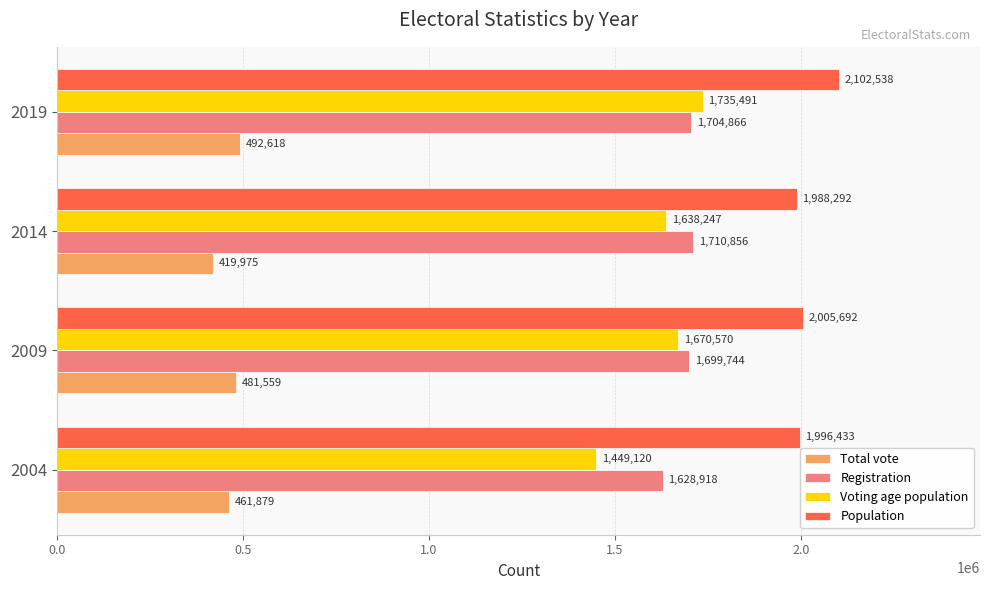

What is the spread (max minus min) of values at 2004?

1534554